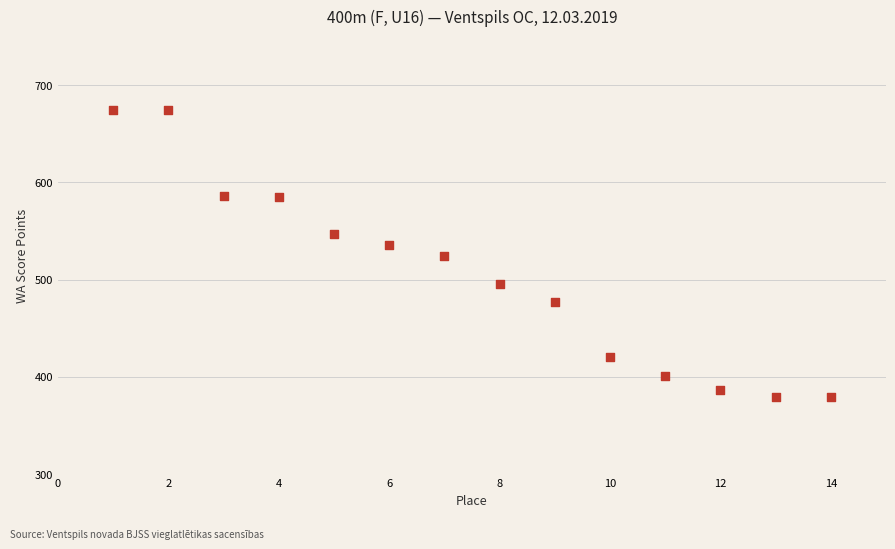

What is the range of Y values (max minus min)?

295